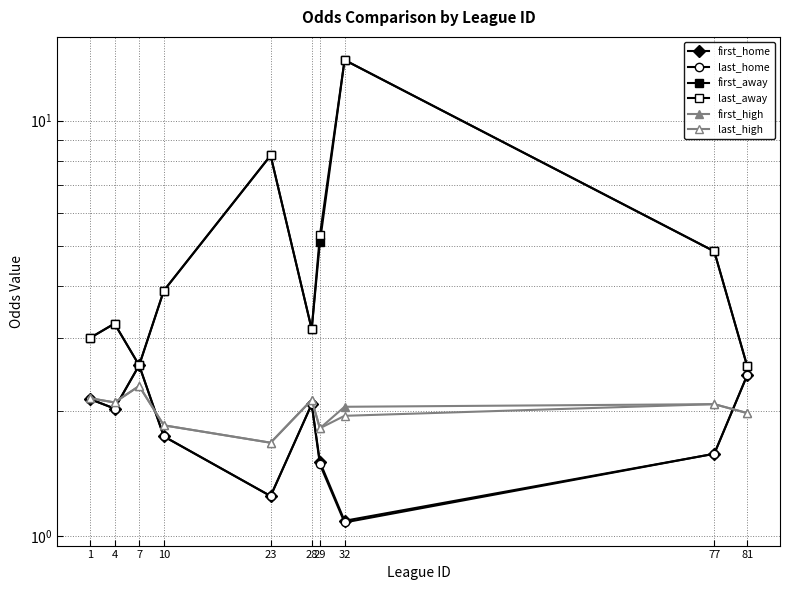

True or false: last_home and last_away intersect in this chart.

False